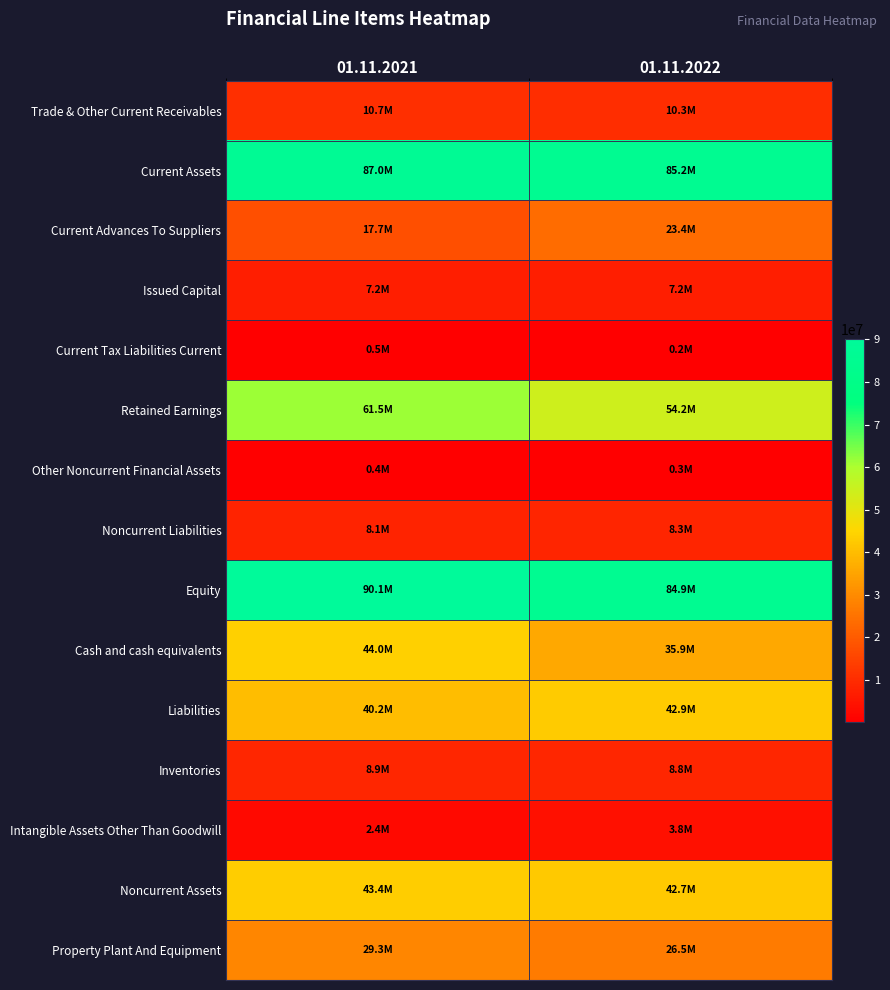

Rank the series at 01.11.2022 from lowest to highest value.

Current Tax Liabilities Current, Other Noncurrent Financial Assets, Intangible Assets Other Than Goodwill, Issued Capital, Noncurrent Liabilities, Inventories, Trade & Other Current Receivables, Current Advances To Suppliers, Property Plant And Equipment, Cash and cash equivalents, Noncurrent Assets, Liabilities, Retained Earnings, Equity, Current Assets